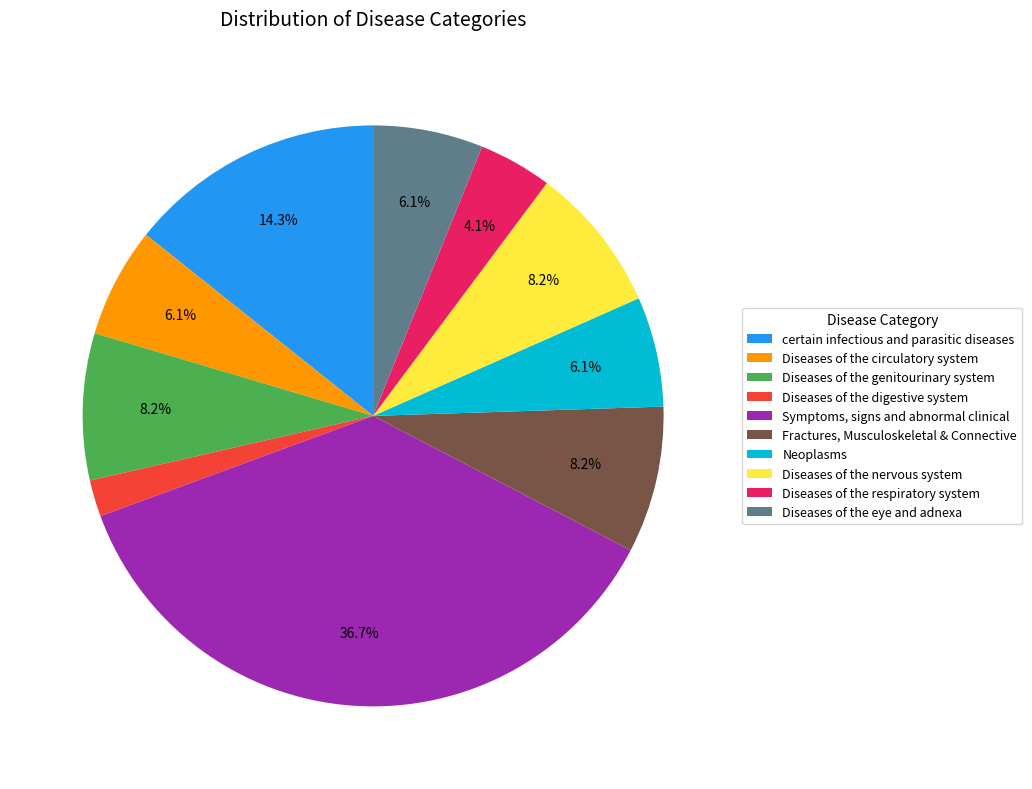

What is the largest slice in the pie chart?

Symptoms, signs and abnormal clinical